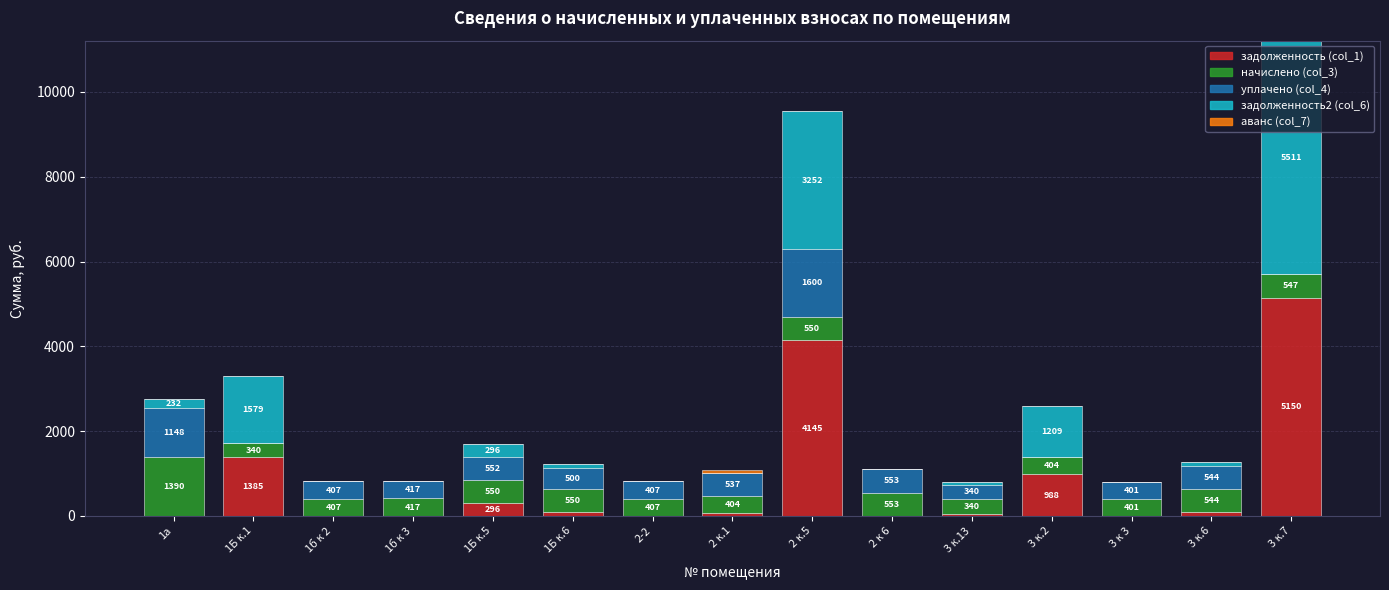

Is it true that задолженность (col_1) equals 0.0 at 2-2?

True